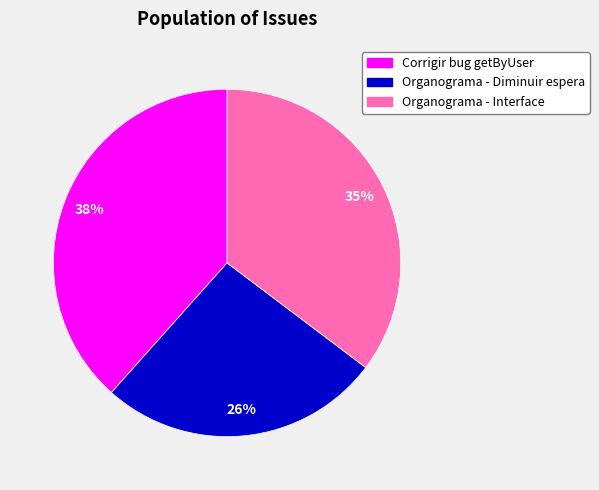

To the nearest percent, what is the difference between the largest and smallest slice percentages?

12%